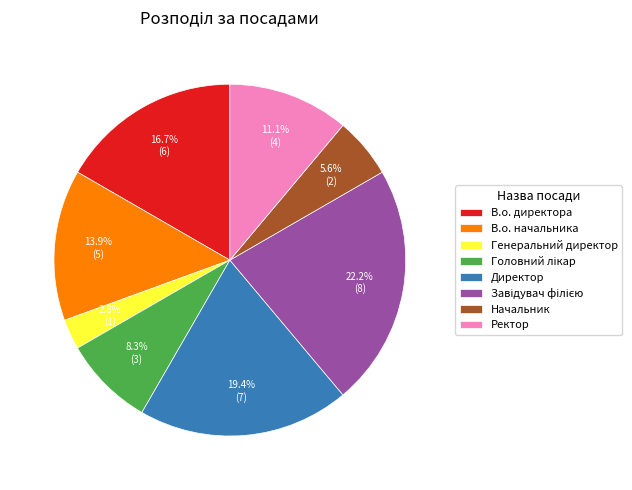

Does В.о. начальника represent more than half of the total?

No